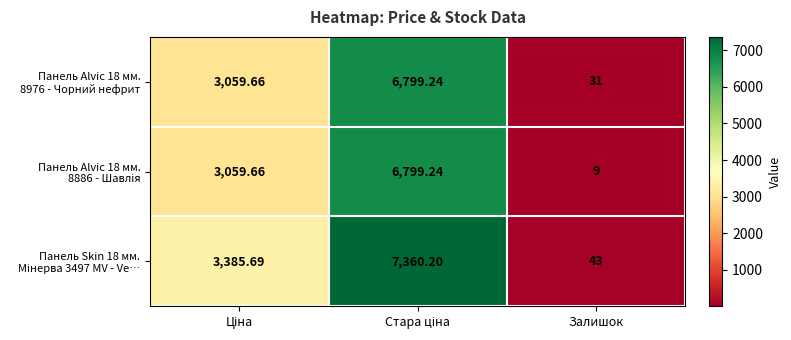

How many categories are shown in the chart?

3